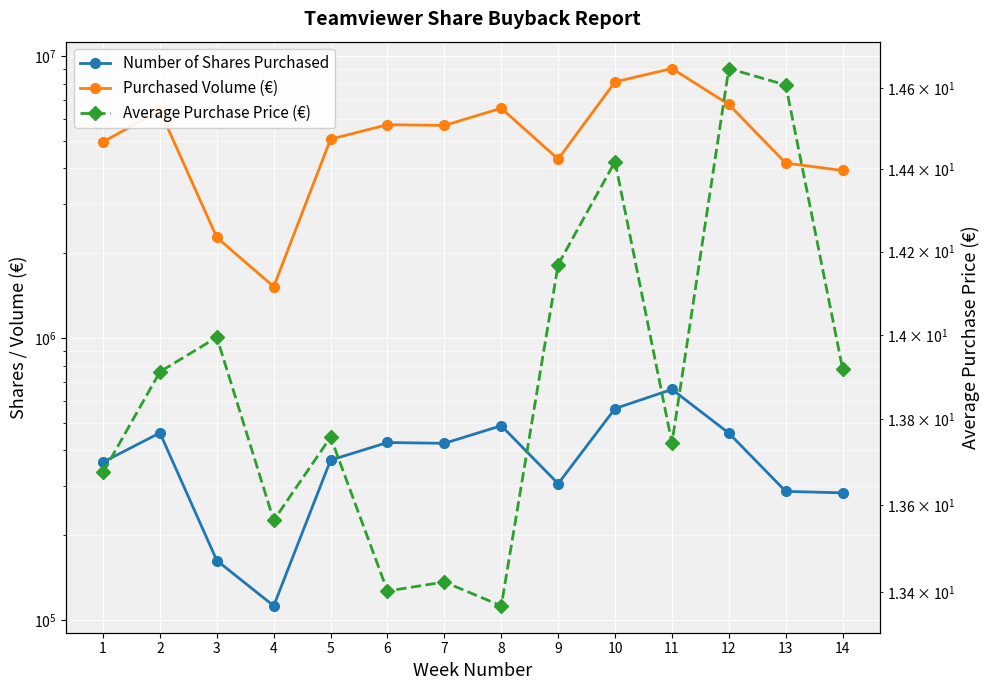

Between 5 and 12, which is larger?

12